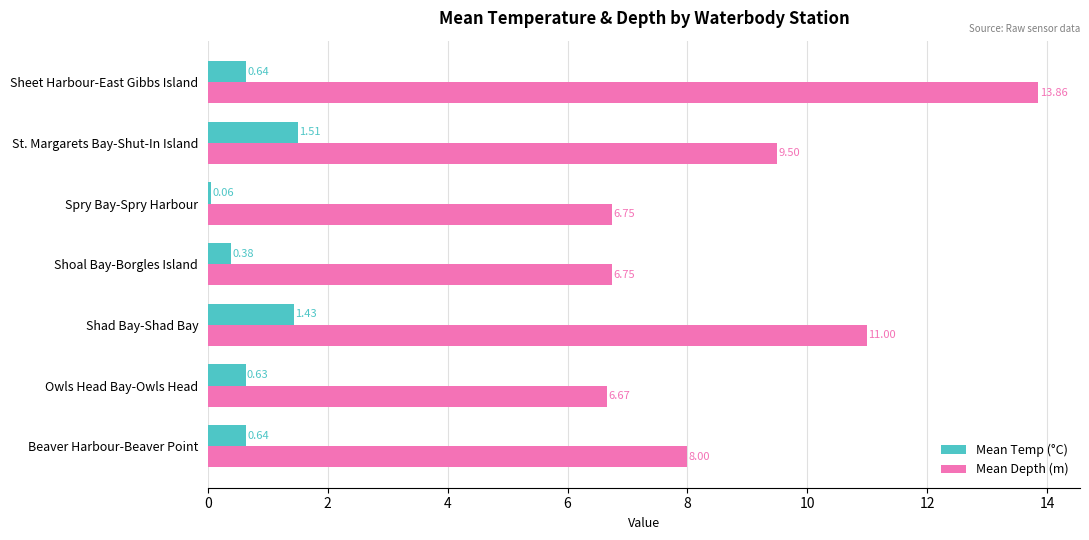

List the series in order of their overall mean, lowest first.

Mean Temp (°C), Mean Depth (m)